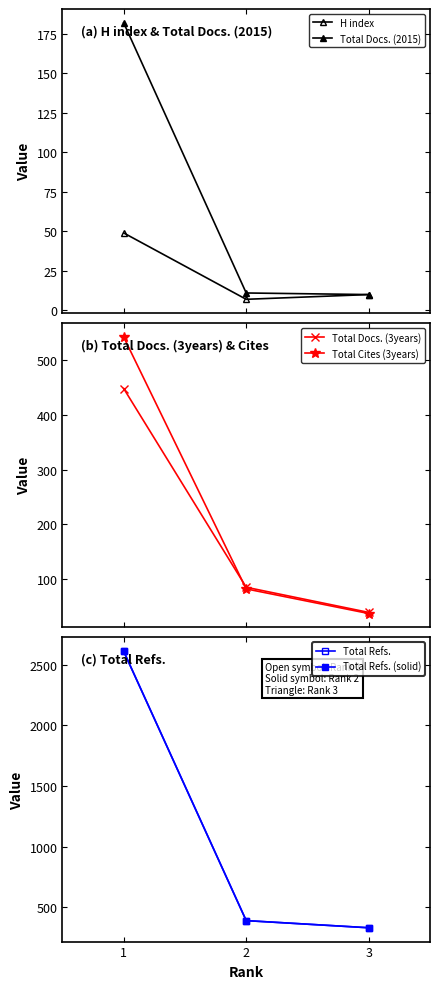

Reading right to left, what are all the values shown in this chart?

H index: 3=10	2=7	1=49
Total Docs. (2015): 3=10	2=11	1=182
Total Docs. (3years): 3=39	2=85	1=448
Total Cites (3years): 3=37	2=82	1=542
Total Refs.: 3=329	2=388	1=2612
Total Refs. (solid): 3=329	2=388	1=2612